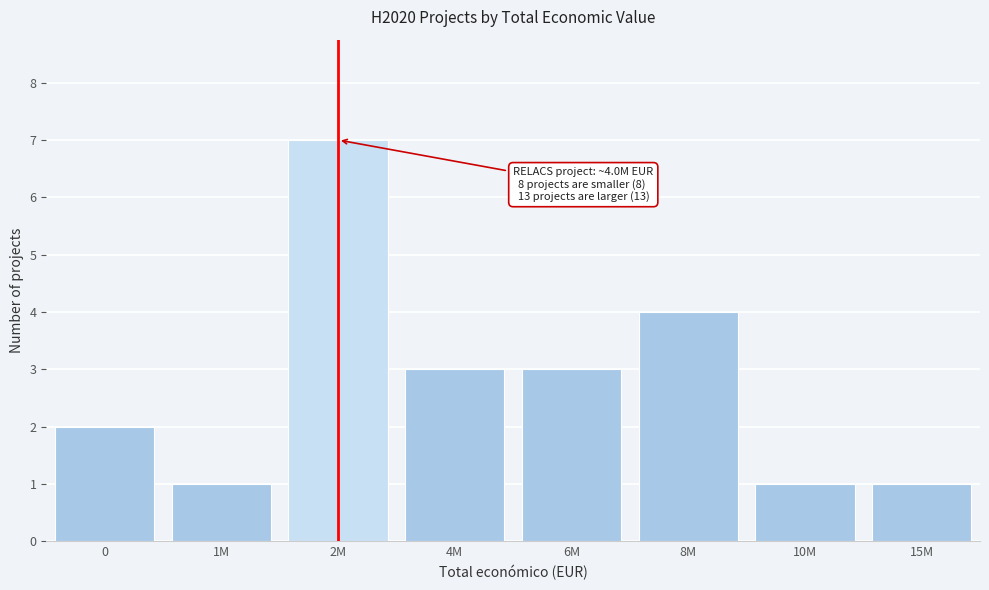

Reading left to right, transcribe all the data shown in this chart.

0=2	1M=1	2M=7	4M=3	6M=3	8M=4	10M=1	15M=1